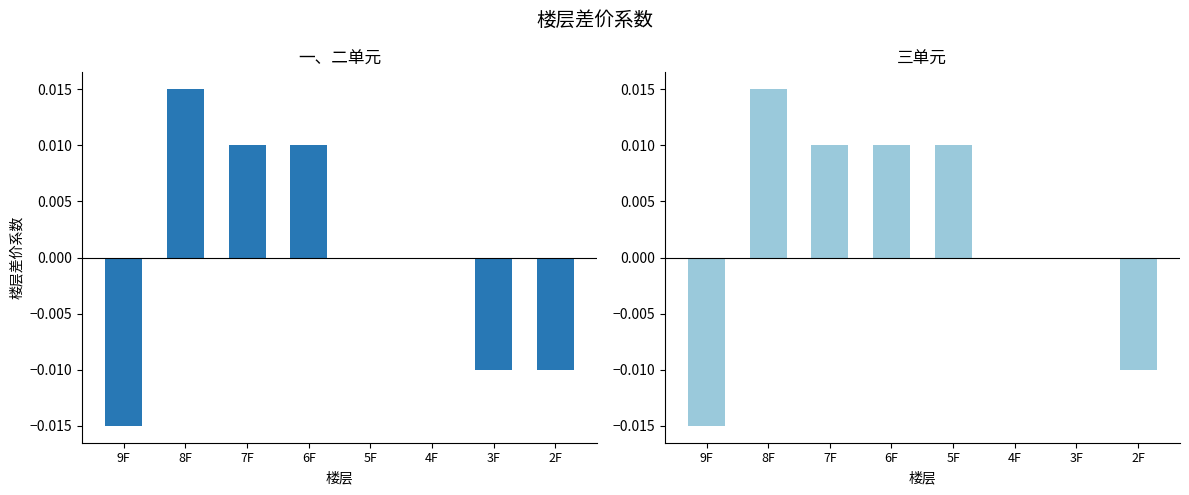

At which label does 一、二单元 first exceed 0?

8F